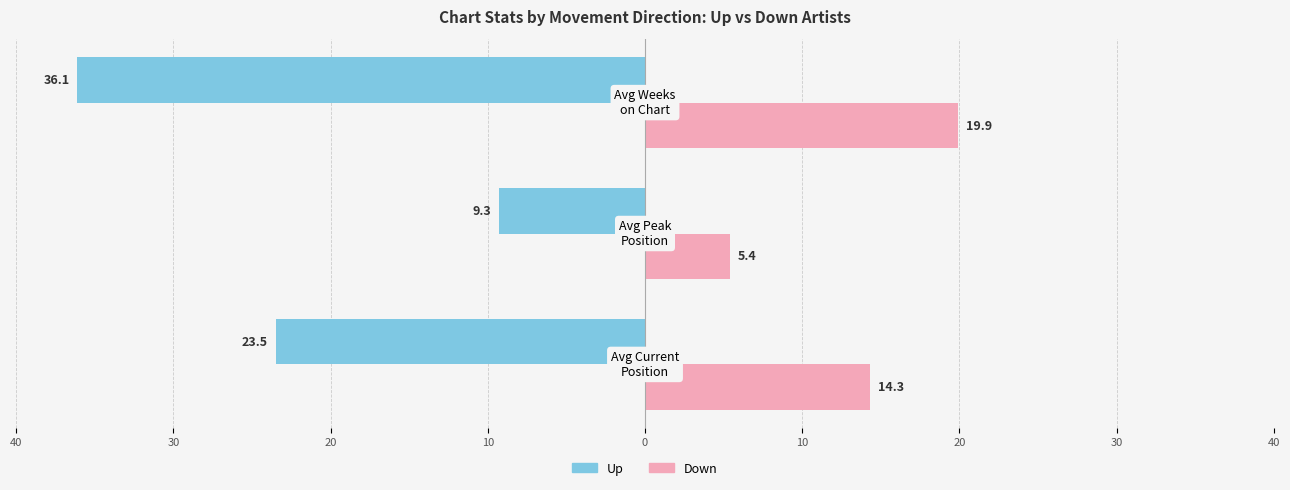

What are all the series names shown in the legend?

Up, Down